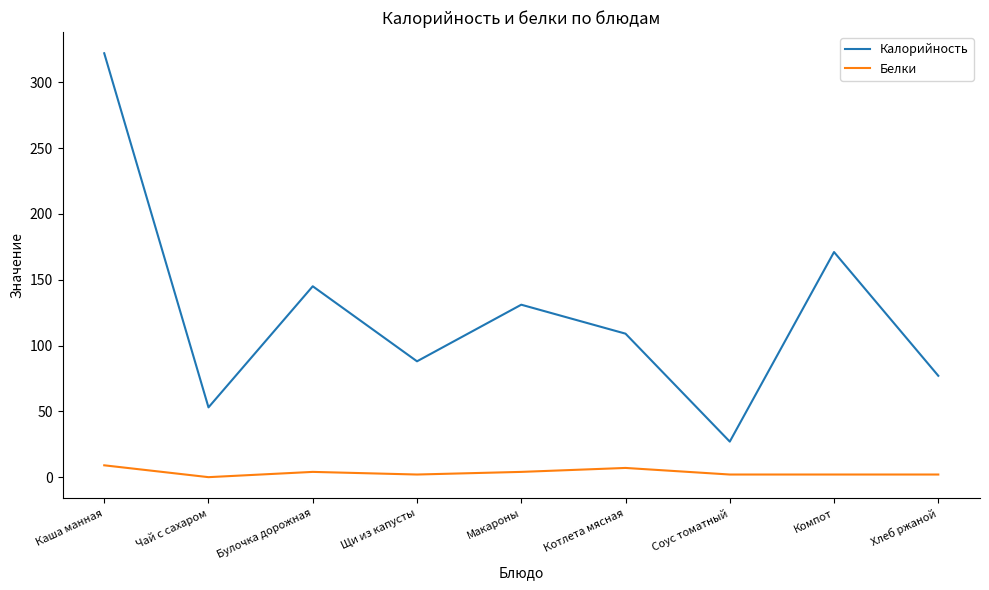

Does the chart display data point markers on the line(s)?

No